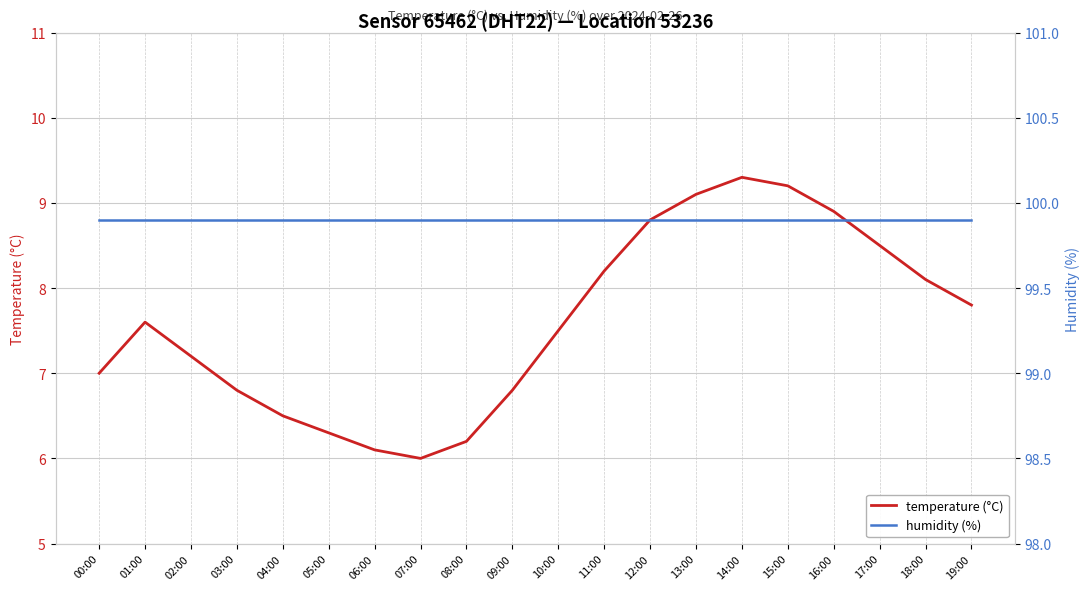

What are all the series names shown in the legend?

temperature (°C), humidity (%)